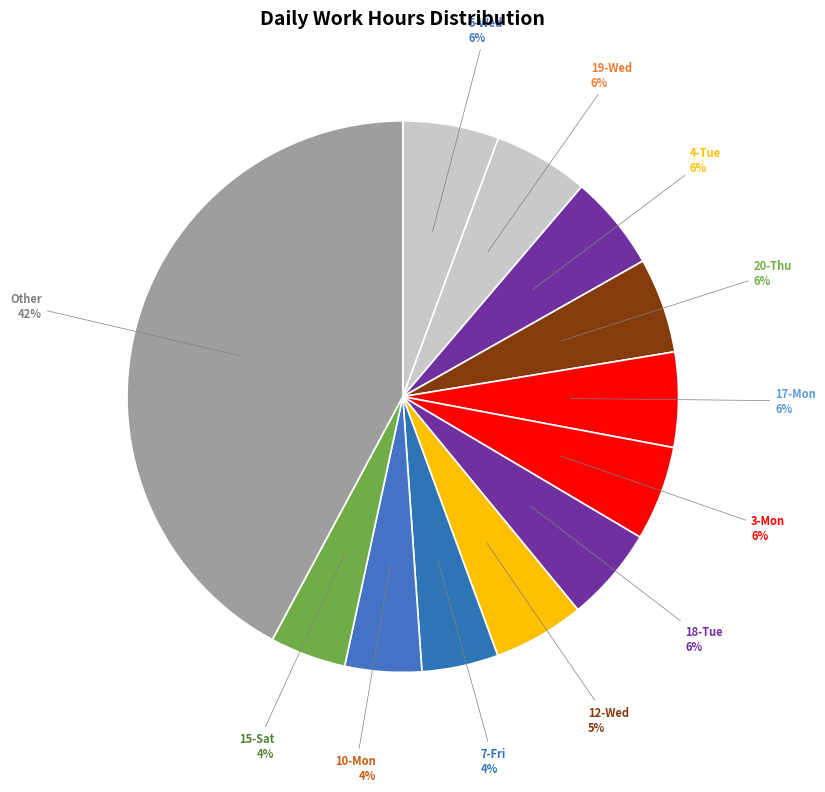

How many segments does this pie chart have?

12